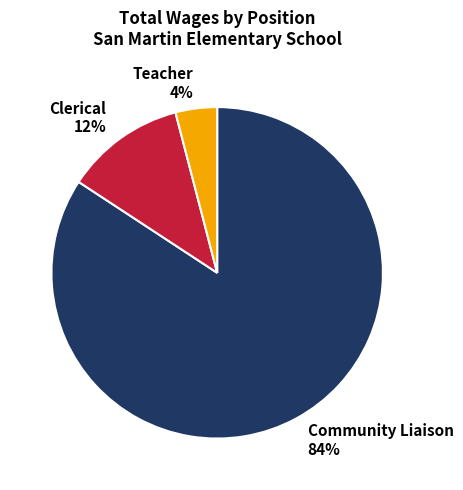

What is the smallest slice in the pie chart?

Teacher